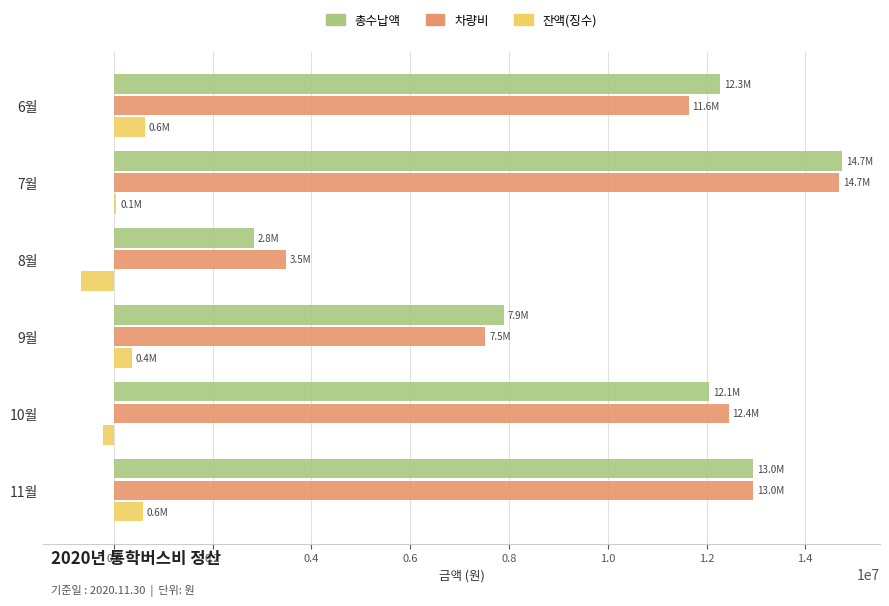

What is the maximum value for 차량비?

14691900.2